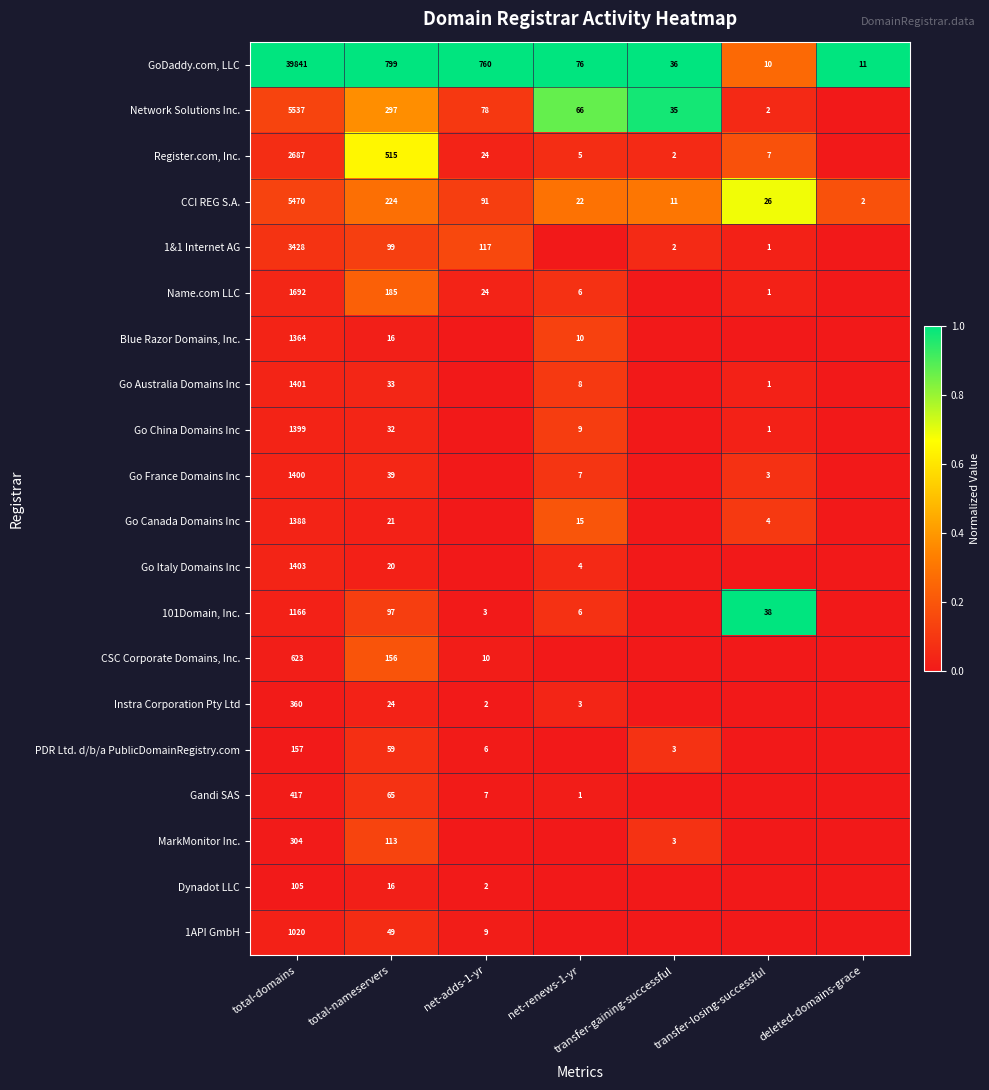

What is the total value across all series at total-domains?

71162